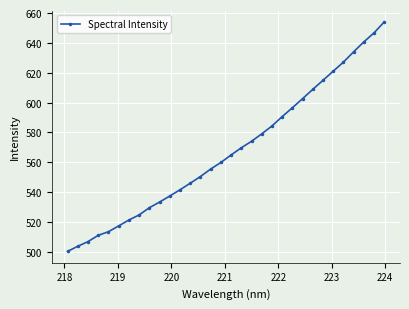

What is the smallest value displayed?

500.3